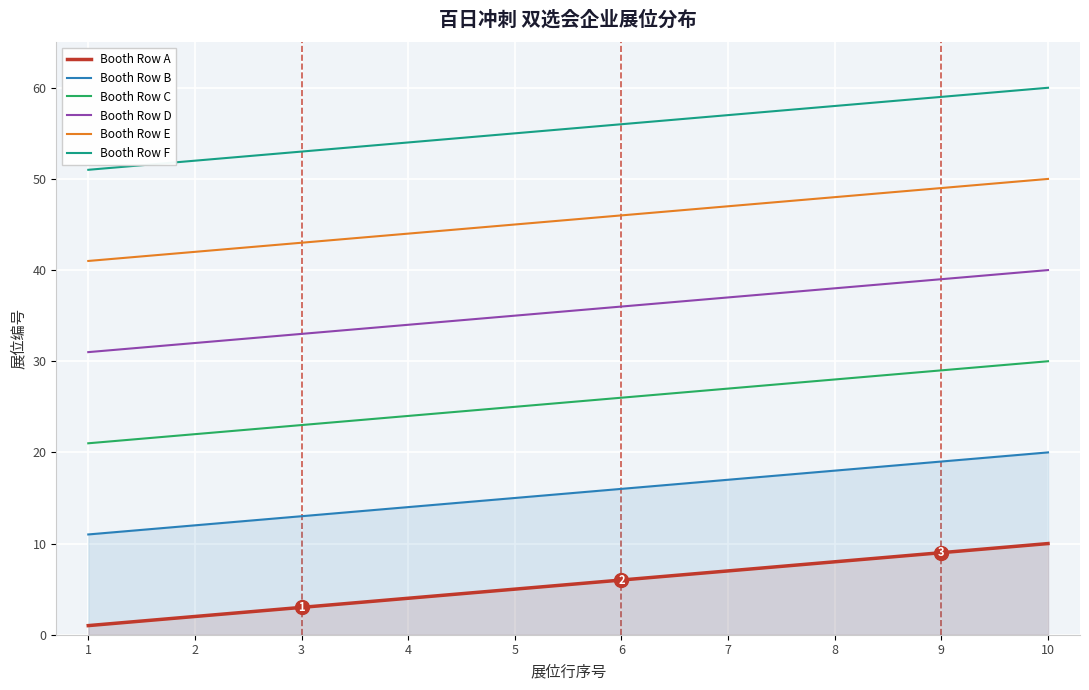

Rank the series by their average value, from highest to lowest.

Booth Row F, Booth Row E, Booth Row D, Booth Row C, Booth Row B, Booth Row A